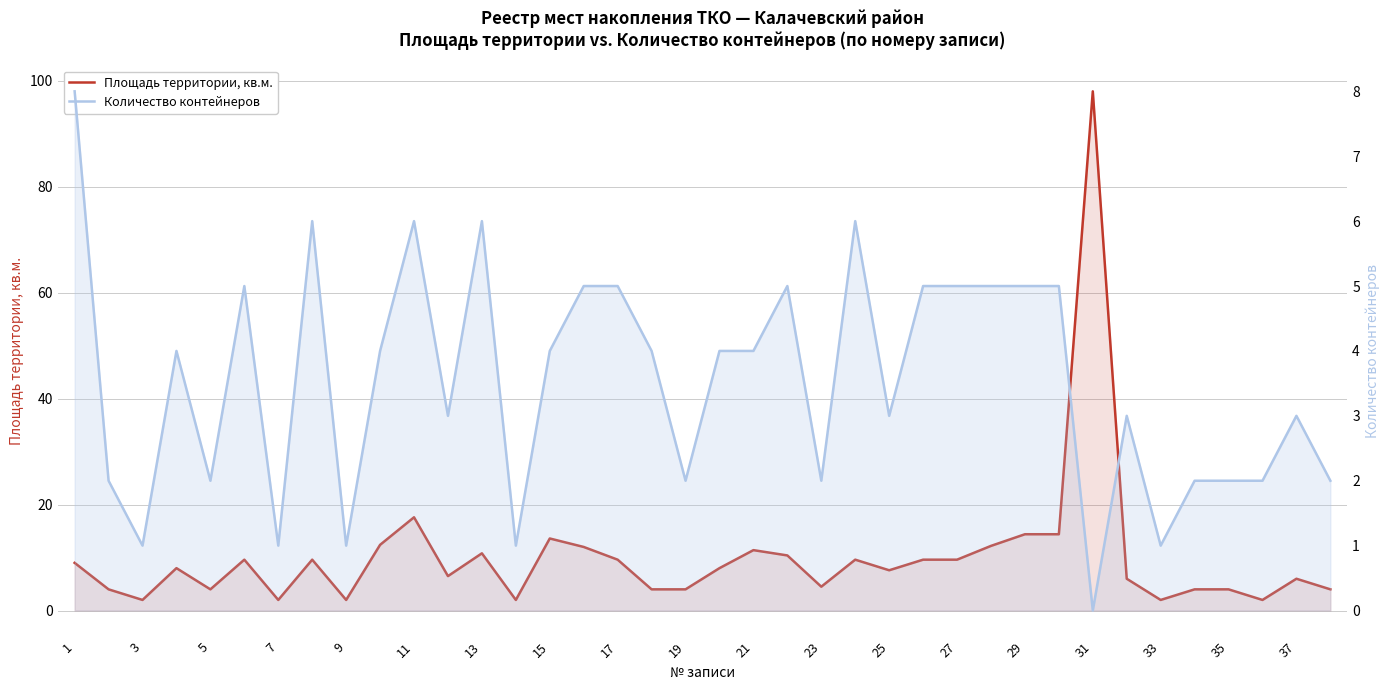

Does the chart have visible grid lines?

Yes